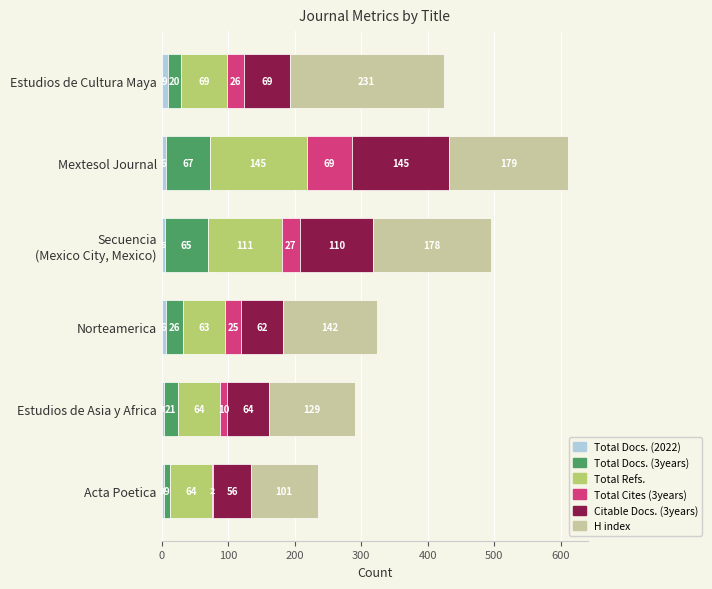

What is the sum of the Total Docs. (2022) values at Mextesol Journal and Norteamerica?

12